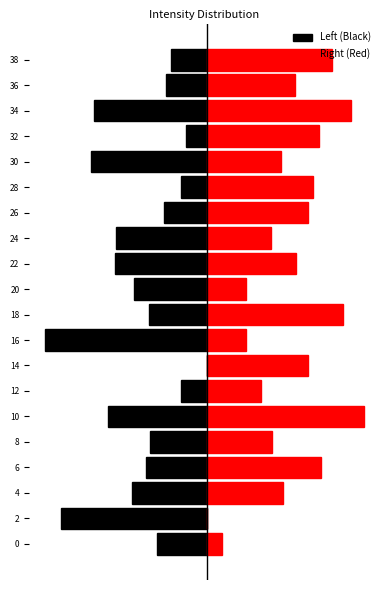

What is the sum of the Right (Red) values at 8 and 36?

95.2